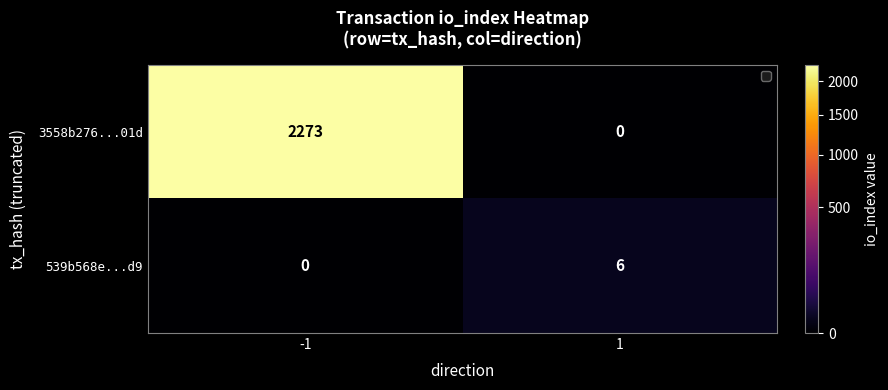

Rank the series by their maximum value, from lowest to highest.

539b568e...d9, 3558b276...01d